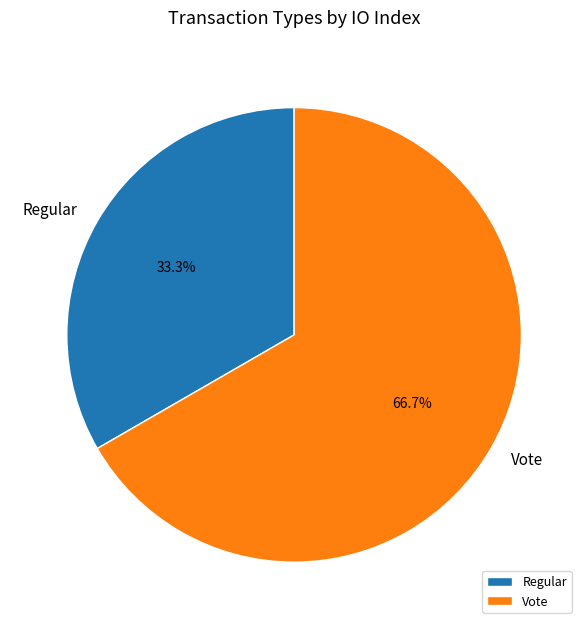

Is the sum of Vote and Regular greater than half?

Yes